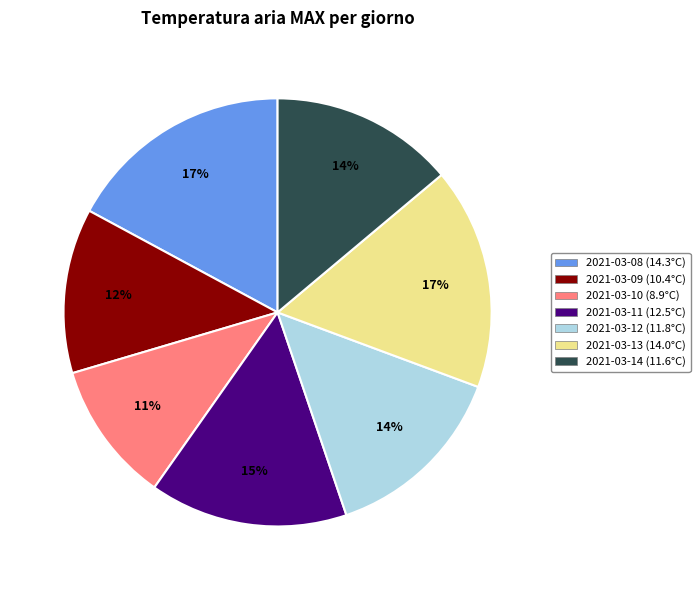

The 2021-03-11 (12.5°C) slice represents 21% of the pie. True or false?

False